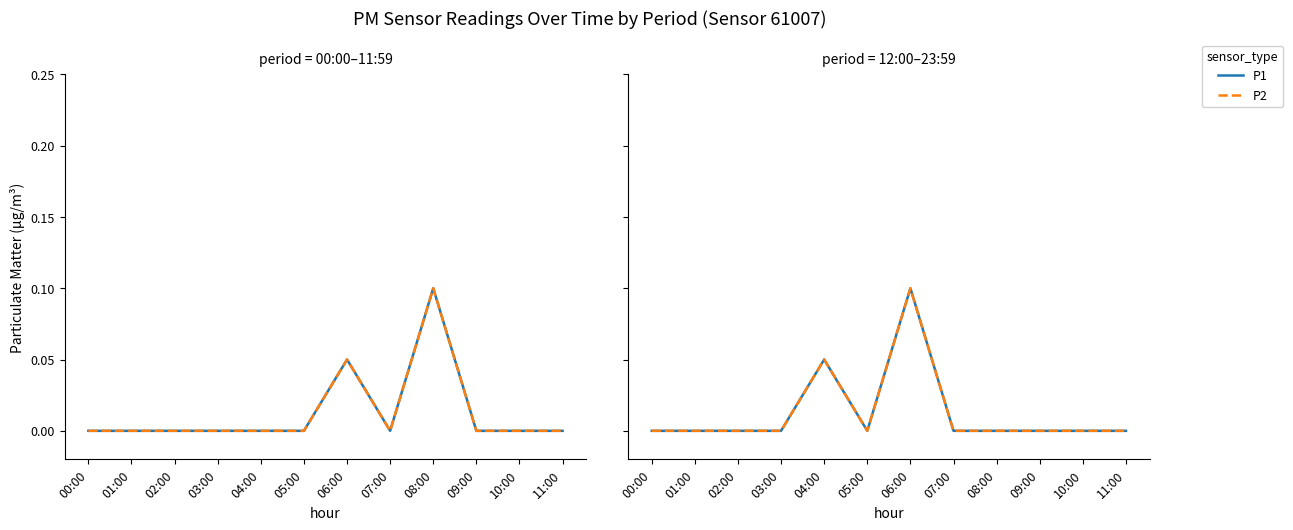

Which category has the highest value in the P1 series?

06:00